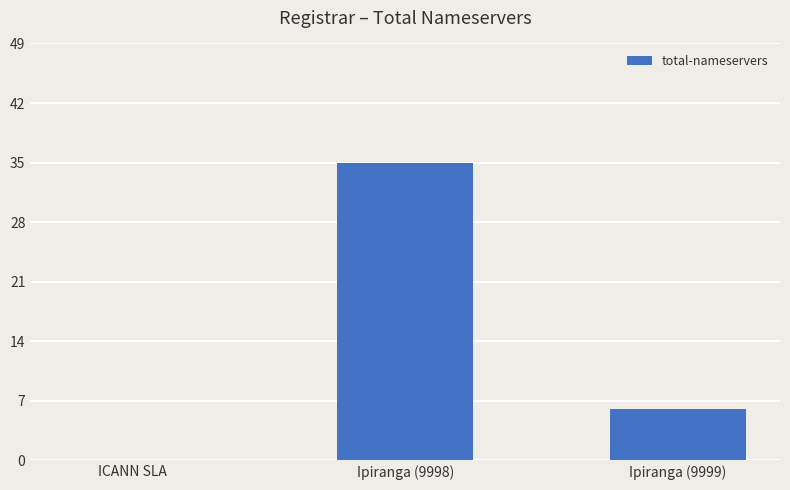

The chart shows a value of -11 at ICANN SLA. True or false?

False